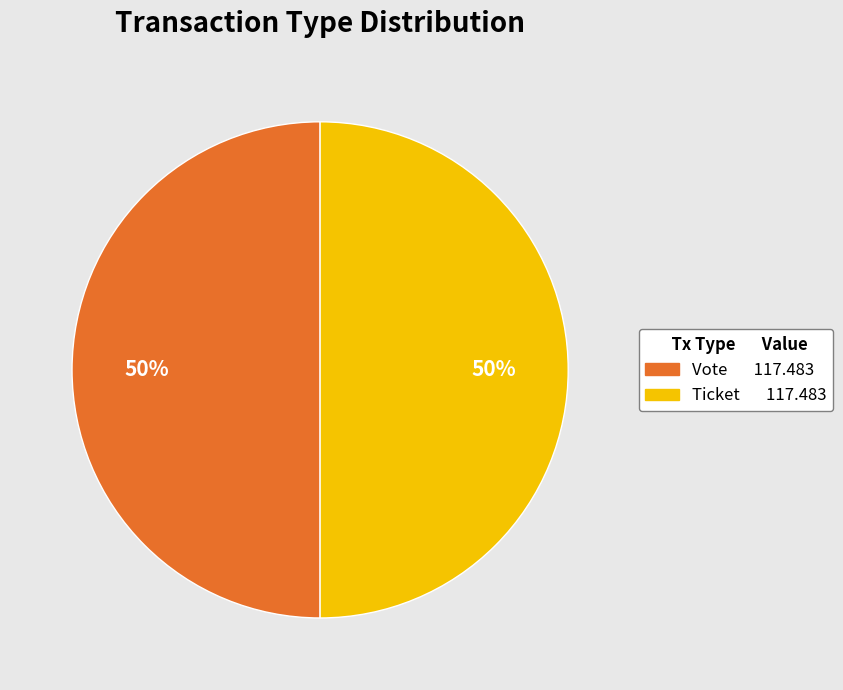

How many slices are in this pie chart?

2